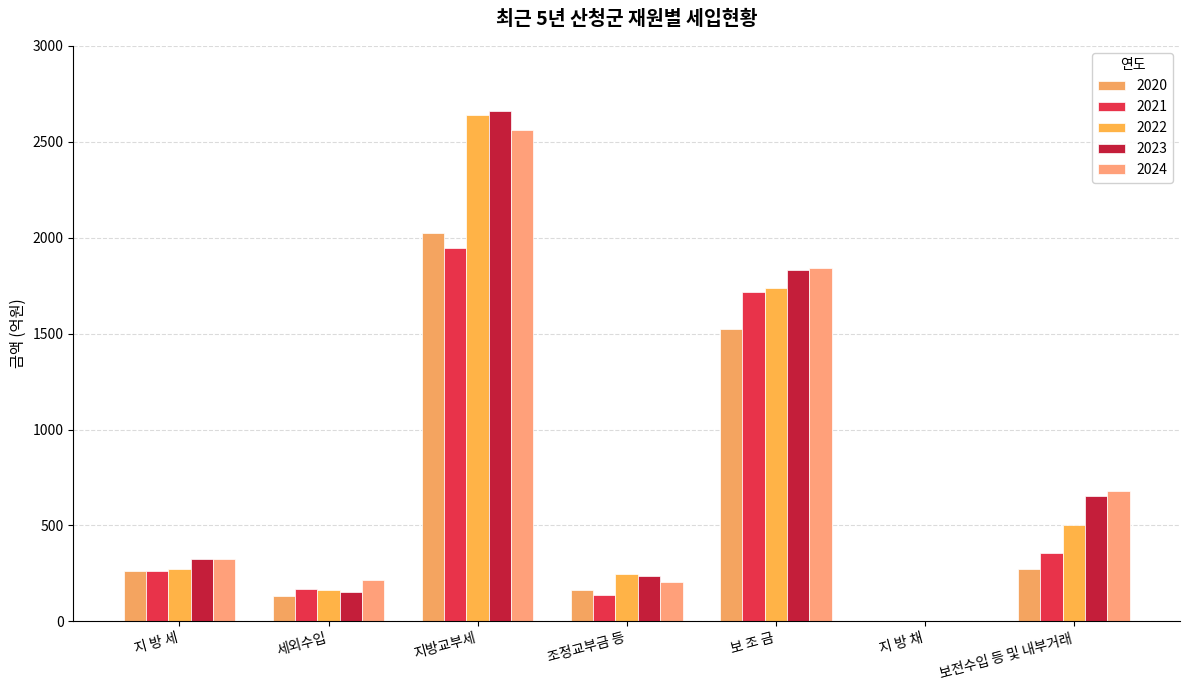

List the series in order of their peak value, lowest first.

2021, 2020, 2024, 2022, 2023